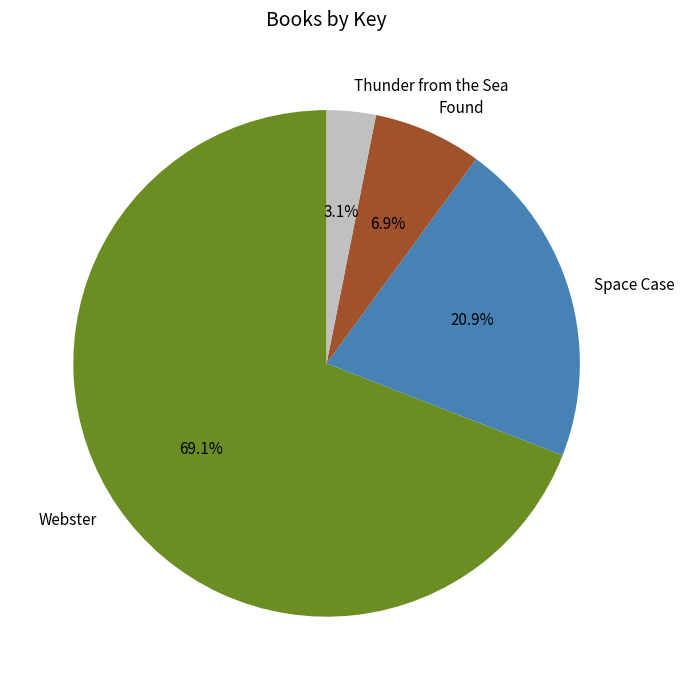

To the nearest percent, what is the average slice percentage?

25%